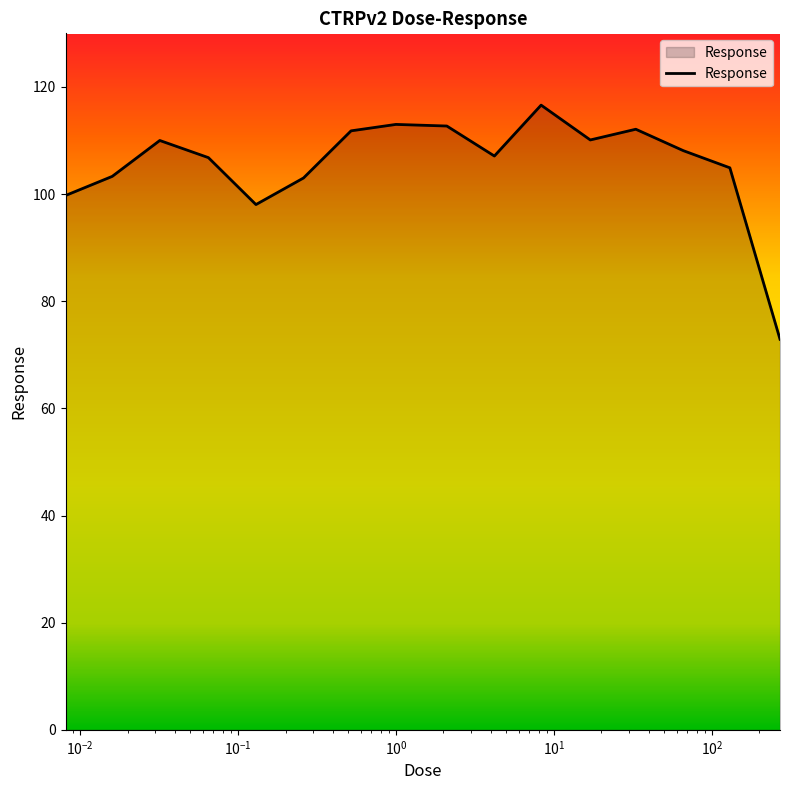

What is the greatest value displayed?

116.6